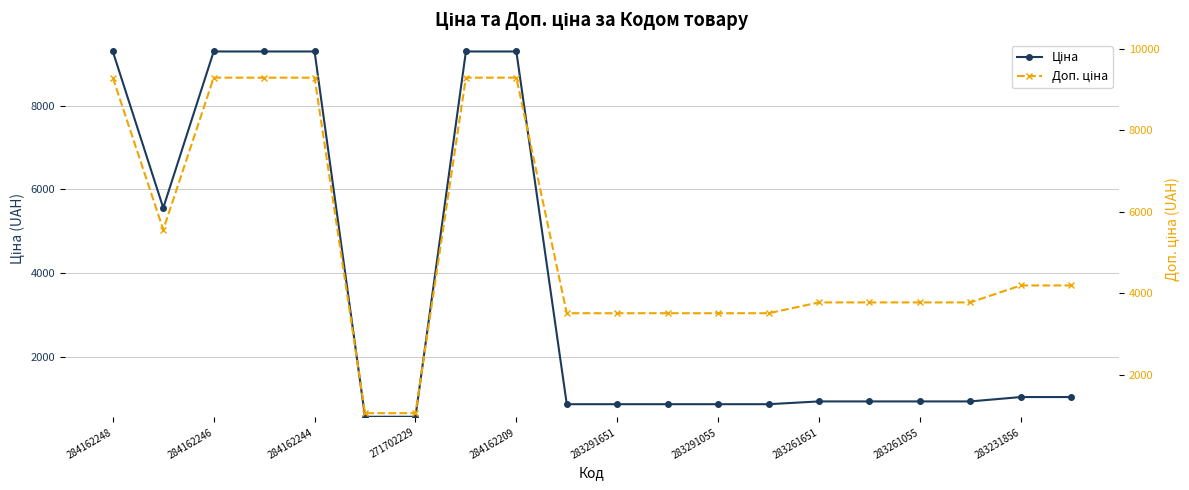

What is the lowest value of the Доп. ціна series?

1060.0